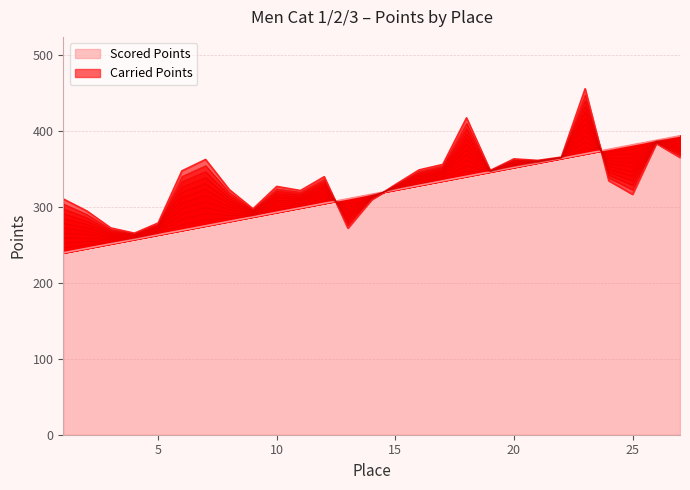

How many lines are shown in the chart?

2